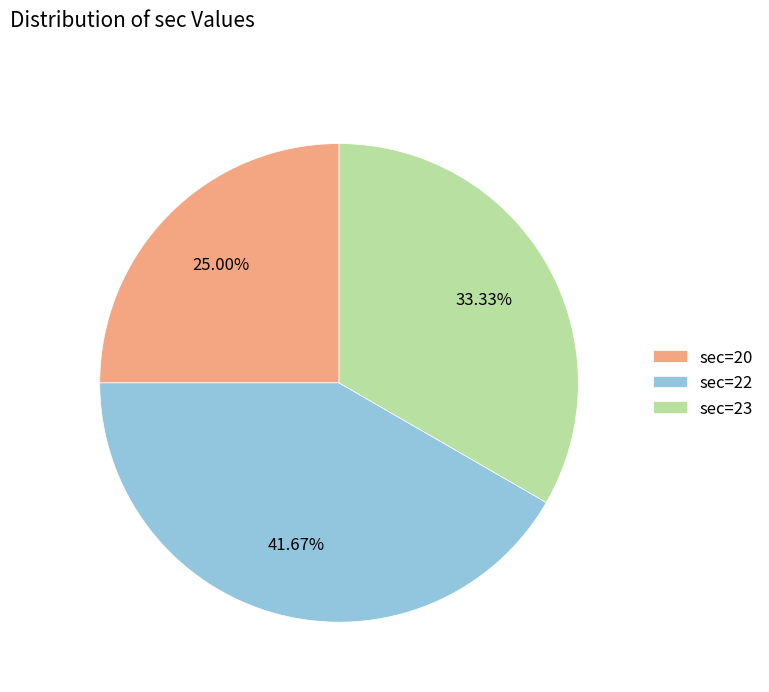

How many slices are in this pie chart?

3